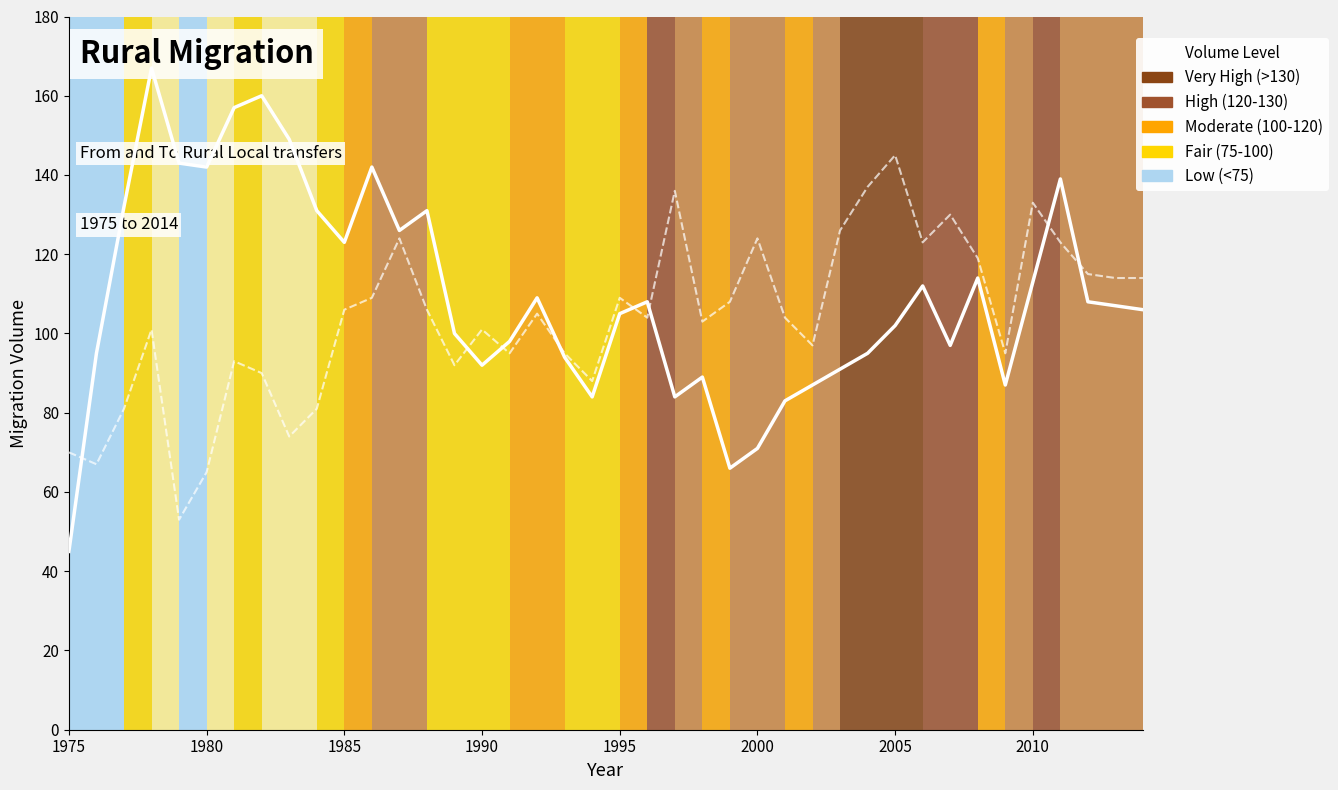

What is the value of the To Rural Local point at the 26th from the left?

124